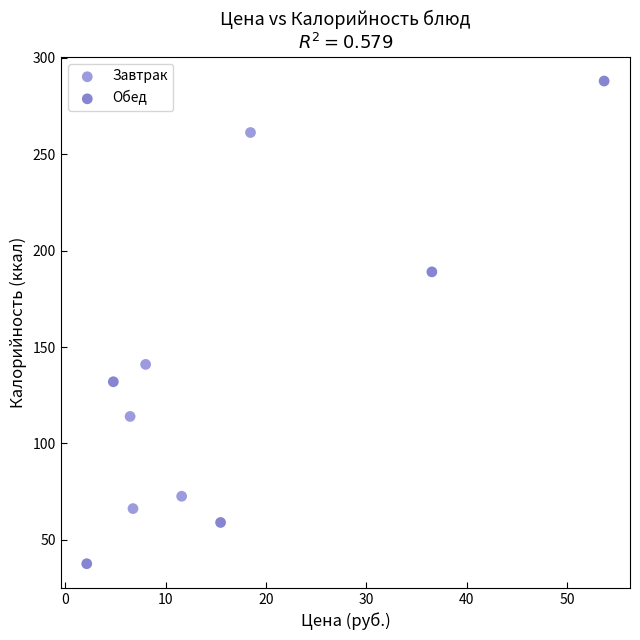

Which series has the largest Y range (max minus min)?

Обед